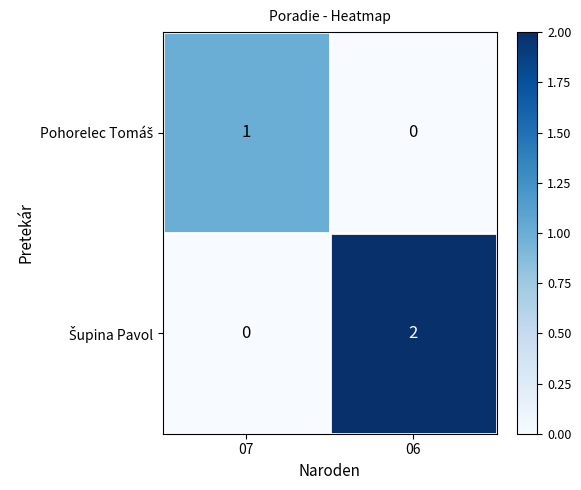

At which category is the sum across all series the highest?

06